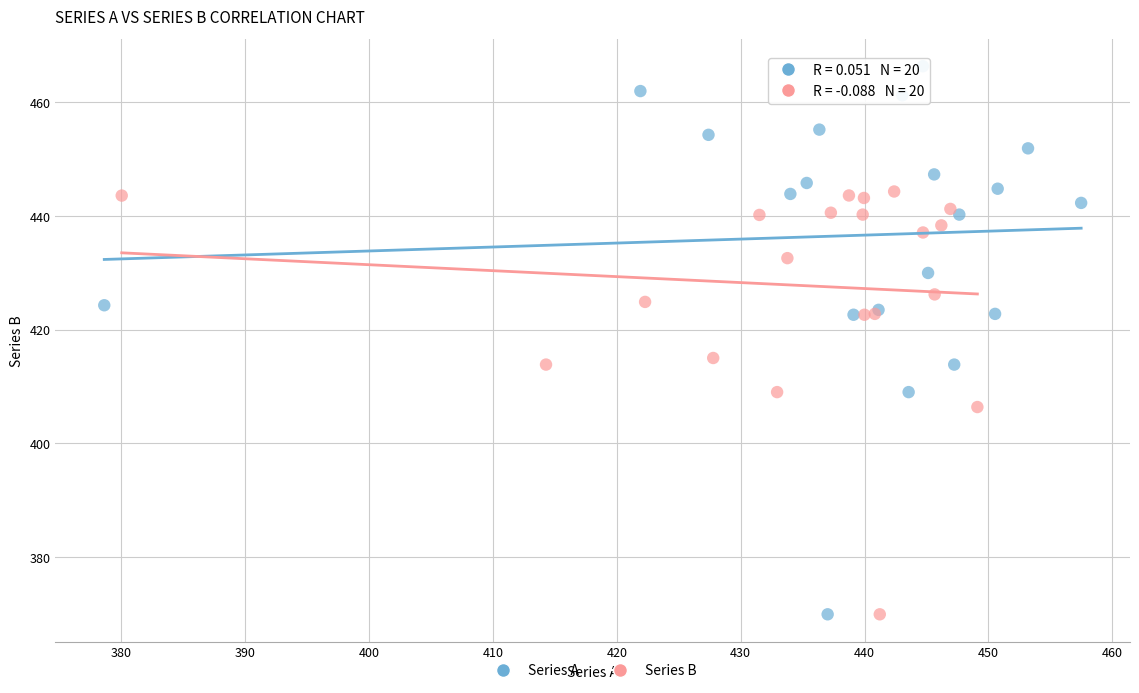

Which series contains the highest Y value?

Series A